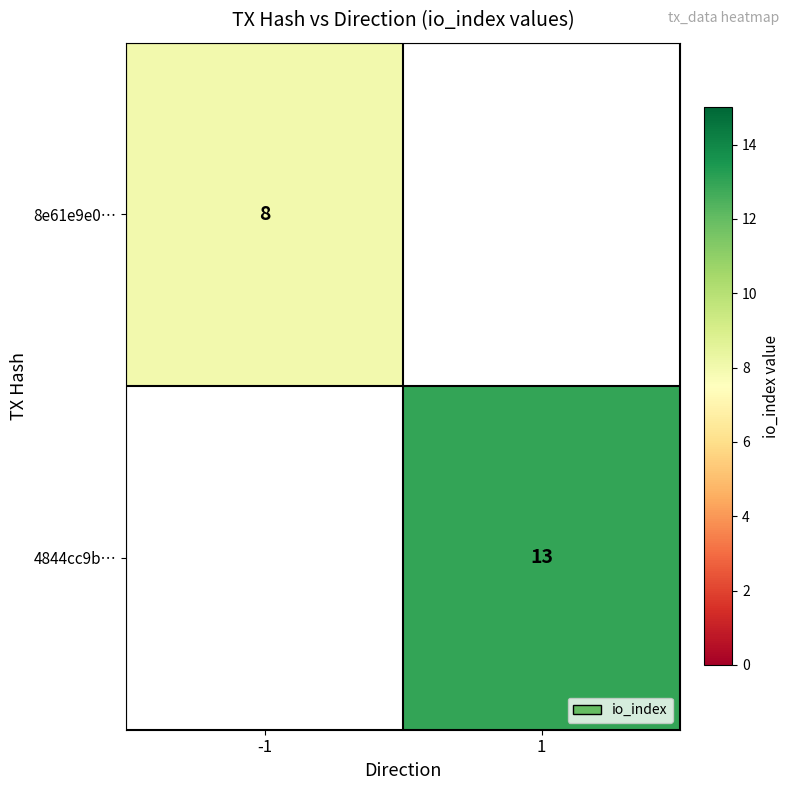

Between 1 and -1, which is larger?

-1